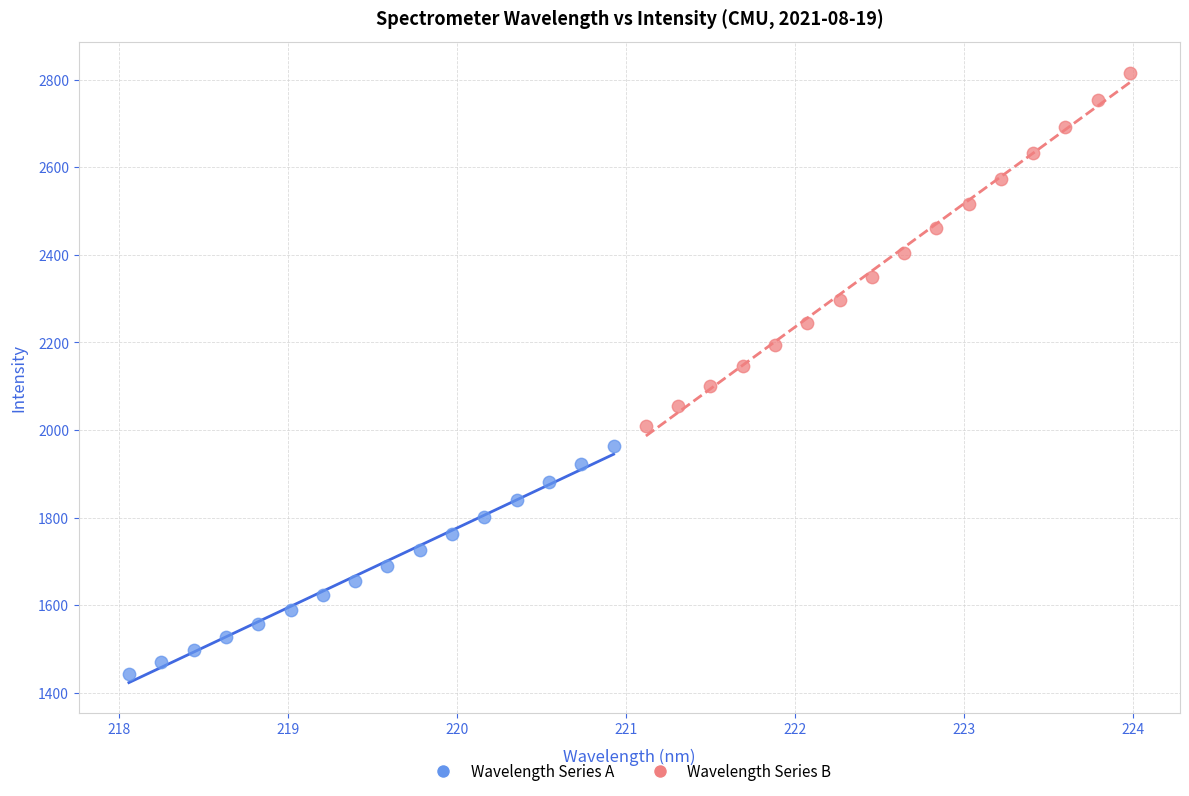

Which series contains the lowest Y value?

Wavelength Series A